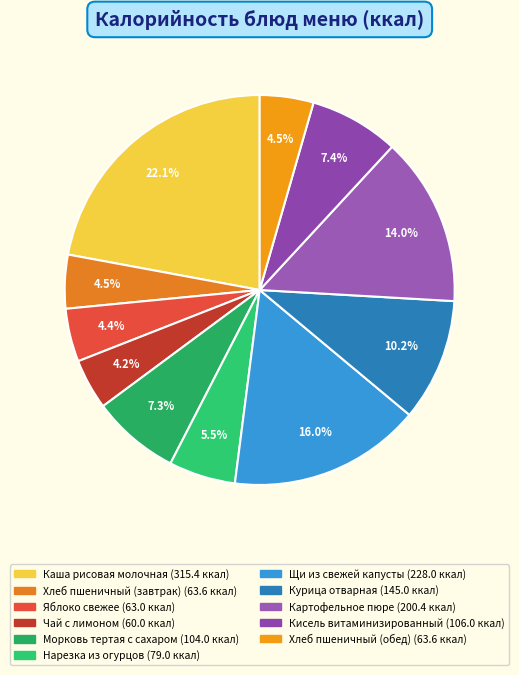

Is it true that Каша рисовая молочная is 34% of the pie?

False